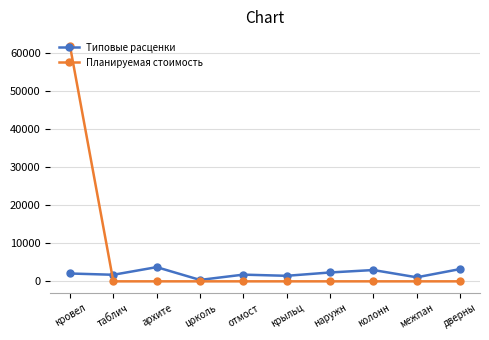

Between which two adjacent categories do Планируемая стоимость and Типовые расценки first intersect?

кровел and таблич